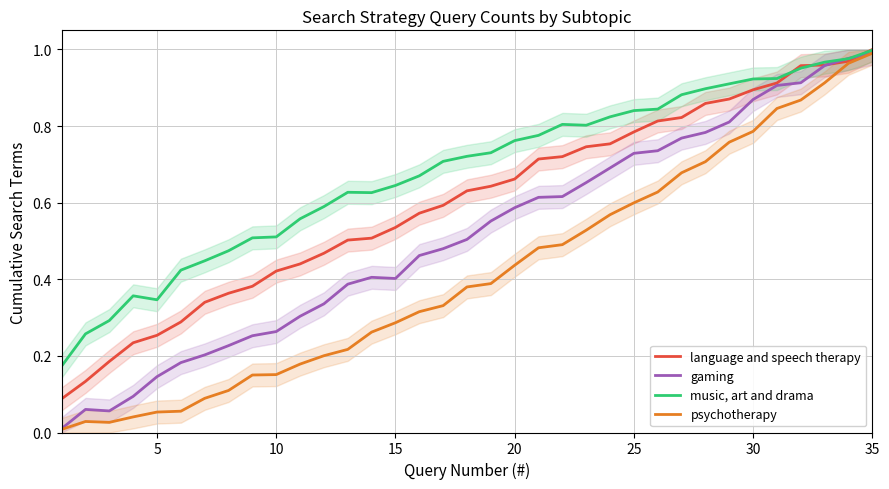

What is the difference between the maximum and minimum values in the gaming series?

1.0